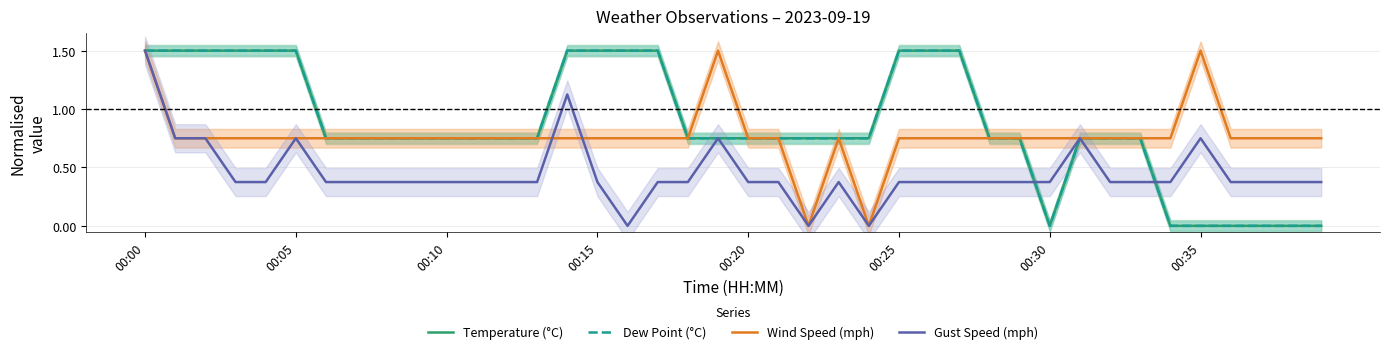

True or false: Wind Speed (mph) and Dew Point (°C) cross at least once.

False